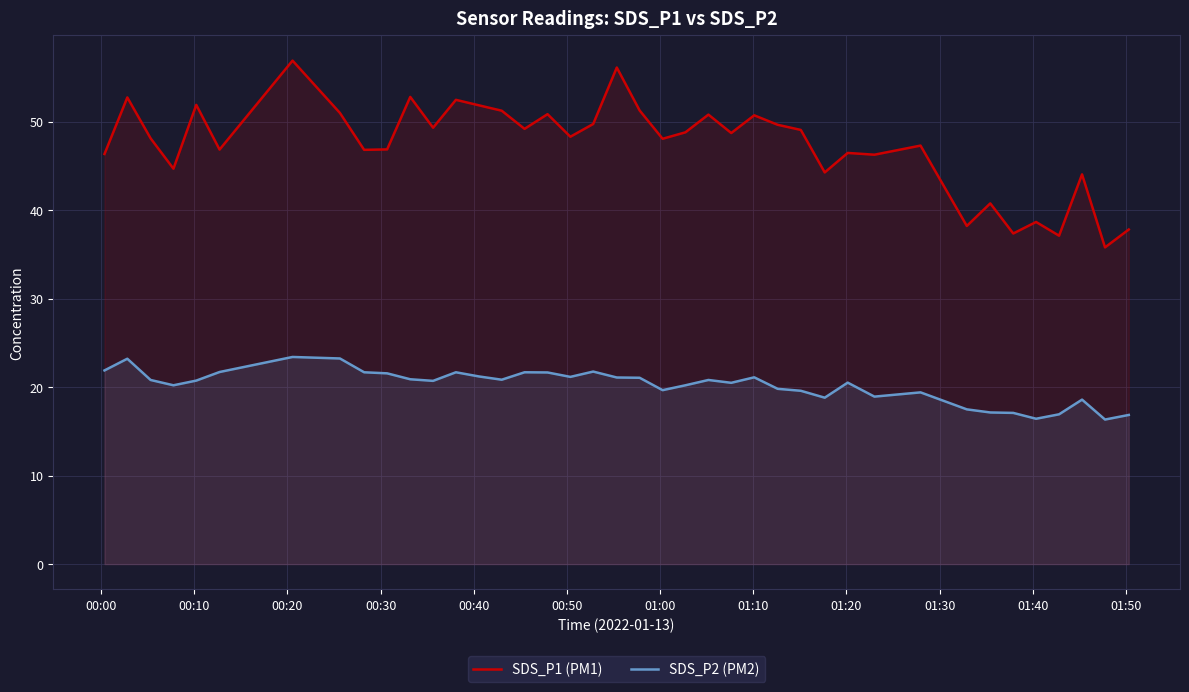

True or false: SDS_P1 (PM1) and SDS_P2 (PM2) cross at least once.

False